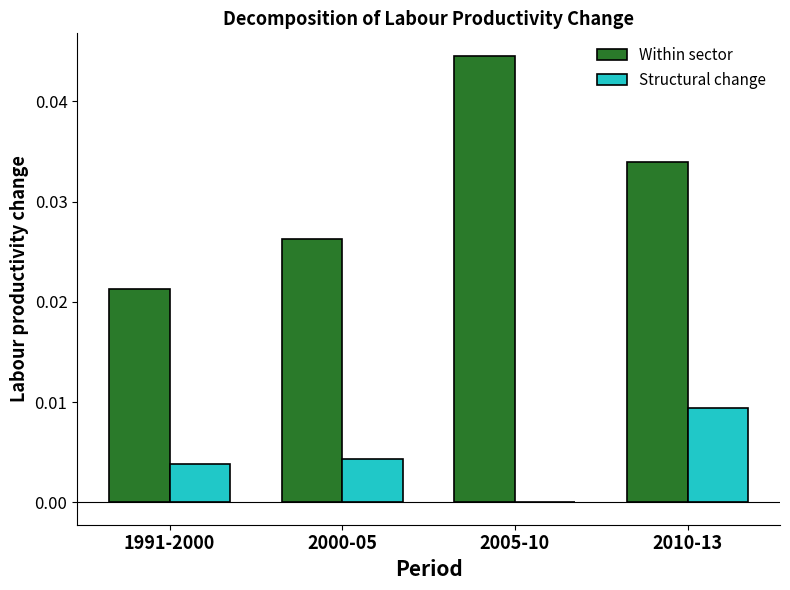

True or false: Structural change has a value of 0.0 at 2010-13.

True